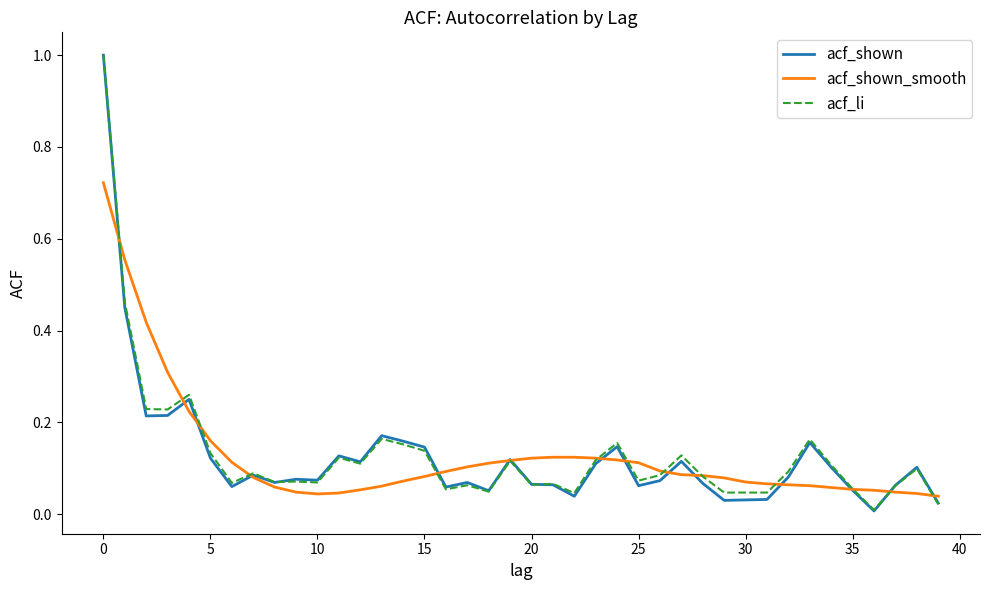

Which series has the widest spread of values?

acf_shown